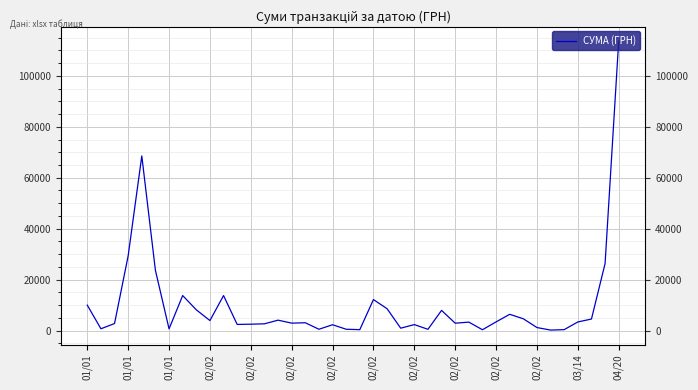

How many distinct data groups are displayed?

1